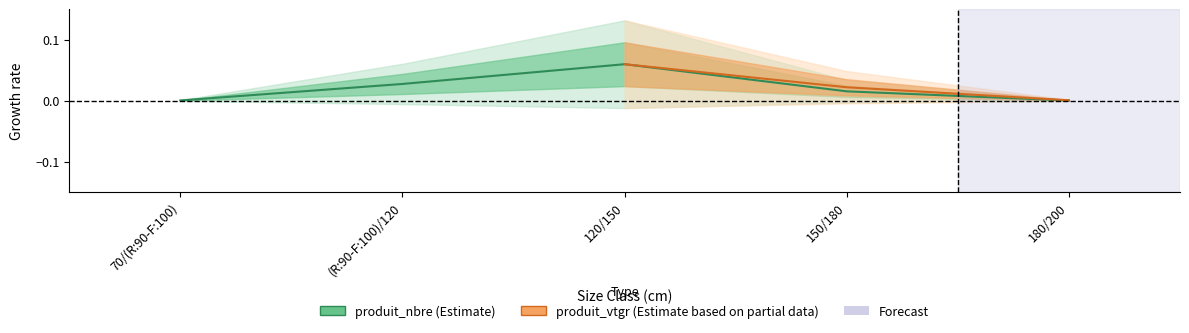

How many points are higher than both their immediate neighbors (excluding endpoints)?

1